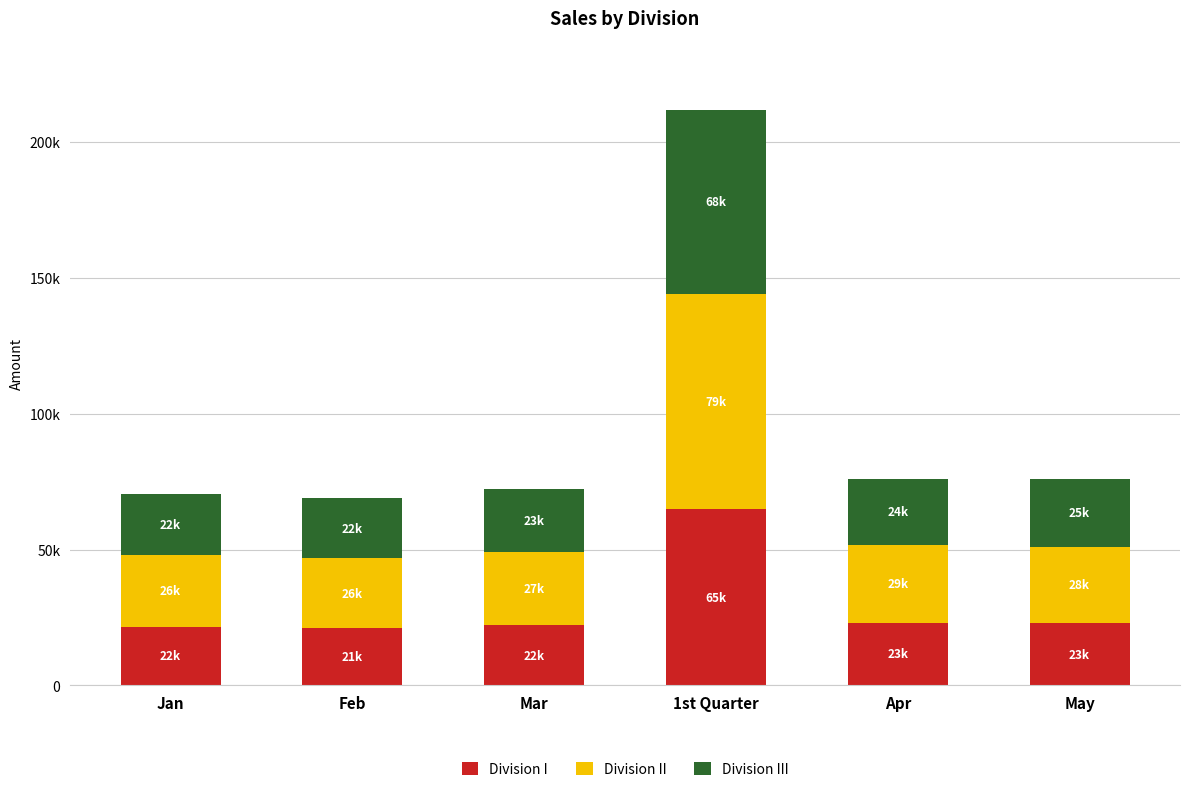

What is the average value of the Division II series?

35819